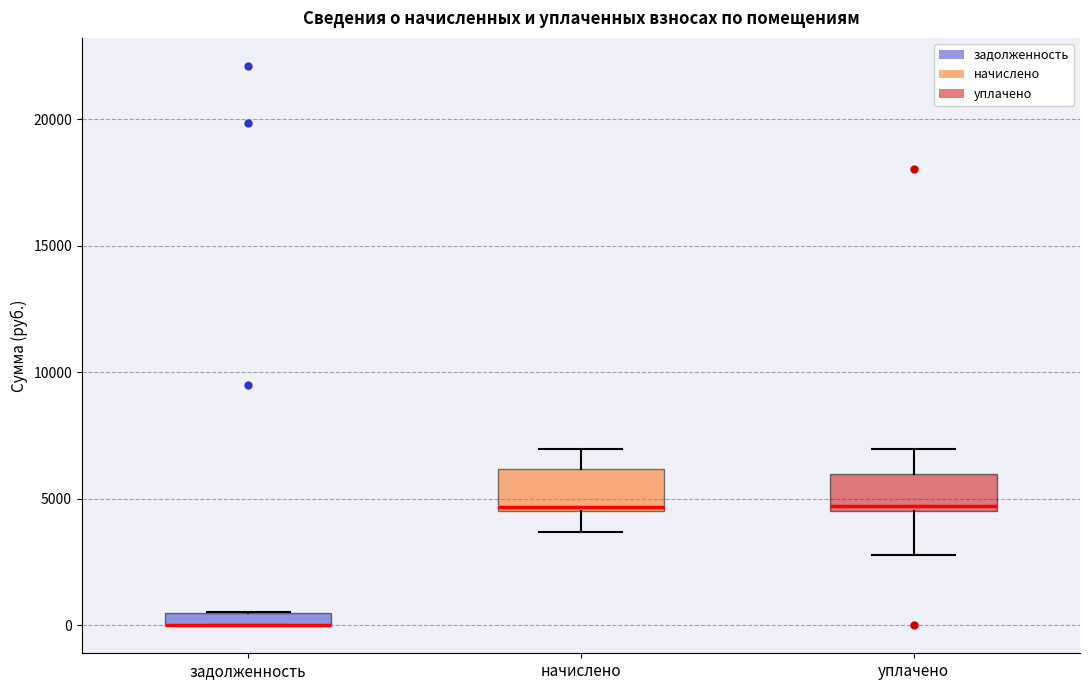

Where does the lower whisker of the box for начислено end on the y-axis? The values are not printed on the chart, so give them approximately, as read against the axis.

3500